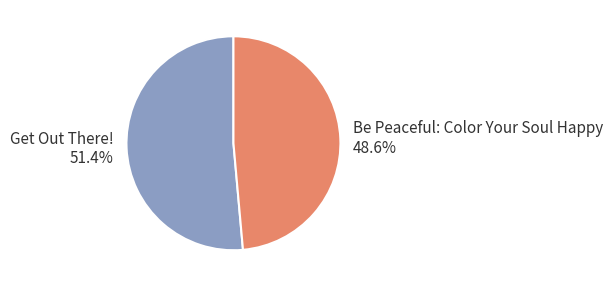

Does any single category account for the majority?

Yes